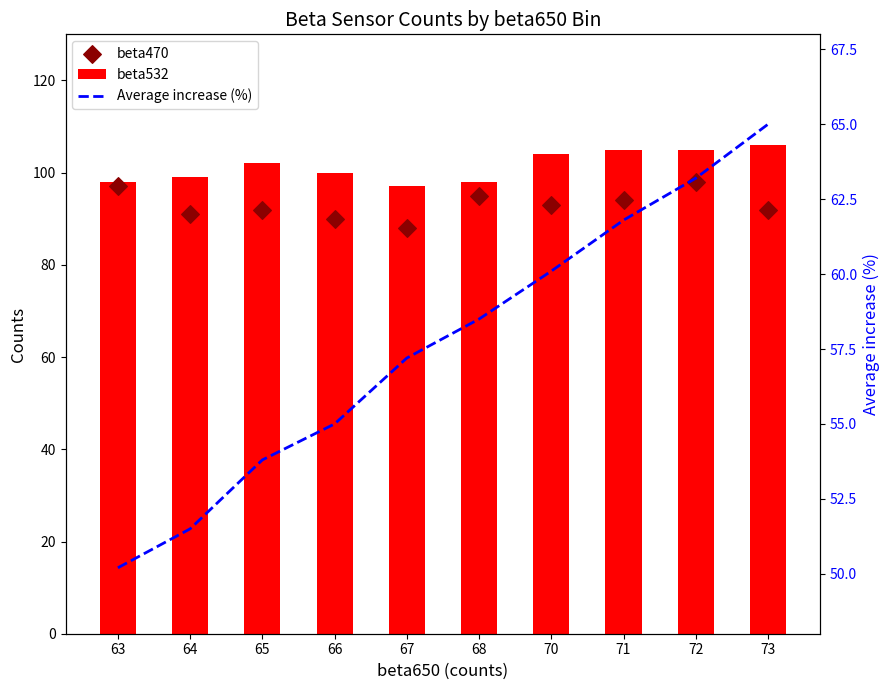

Is the value of beta532 at 63 greater than the value of beta470 at 67?

Yes